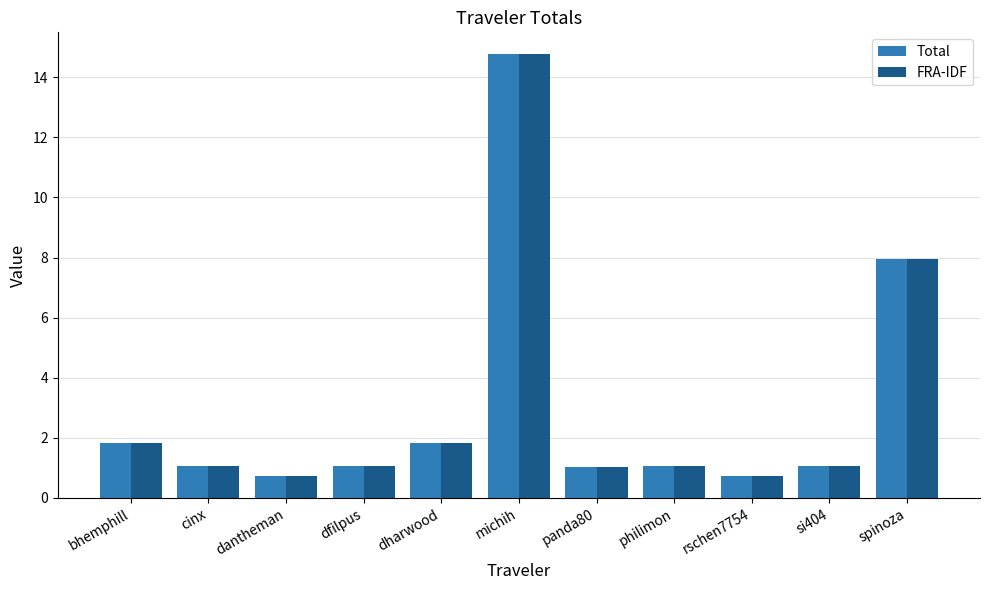

What is the highest value of the FRA-IDF series?

14.8